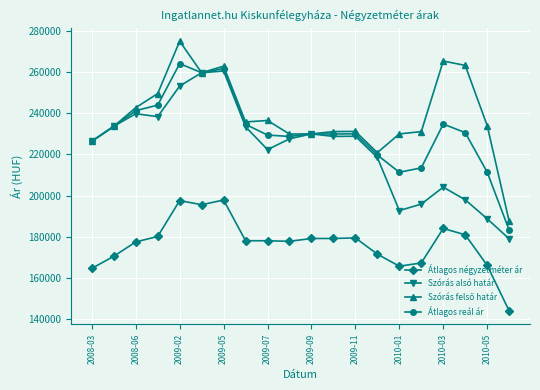

How many lines are shown in the chart?

4